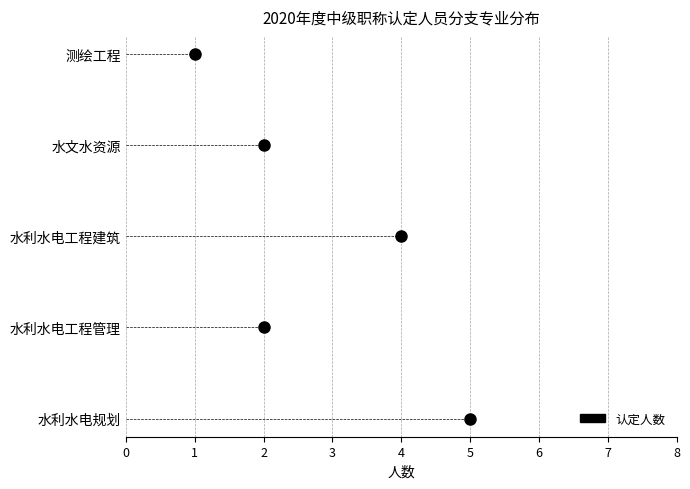

How many data points does each series have?

5